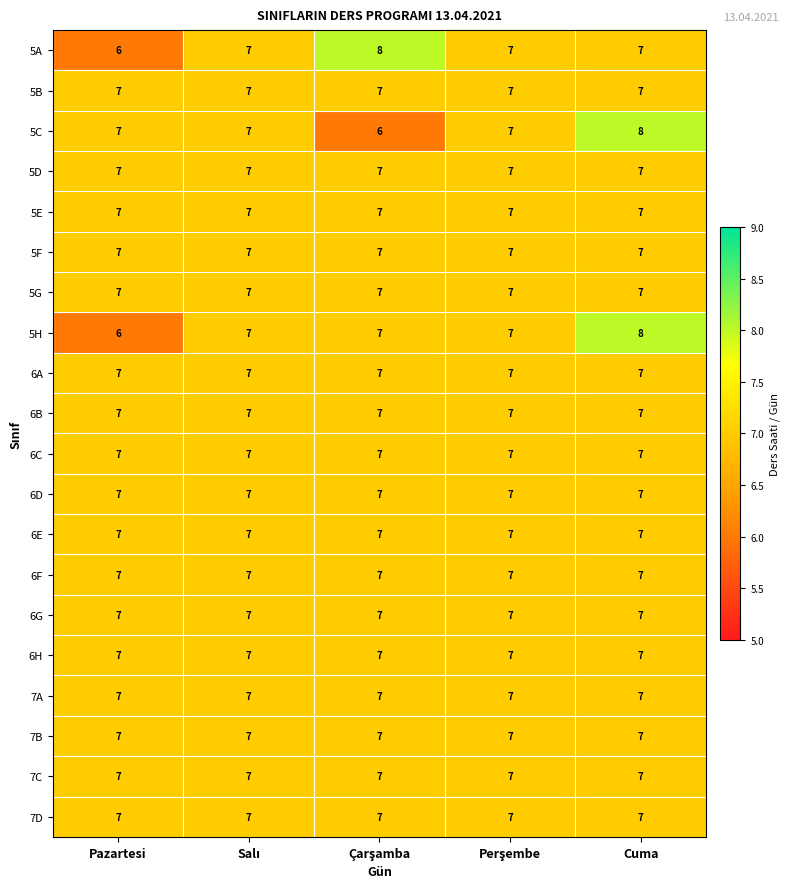

The value of 6B at Pazartesi is 9. True or false?

False